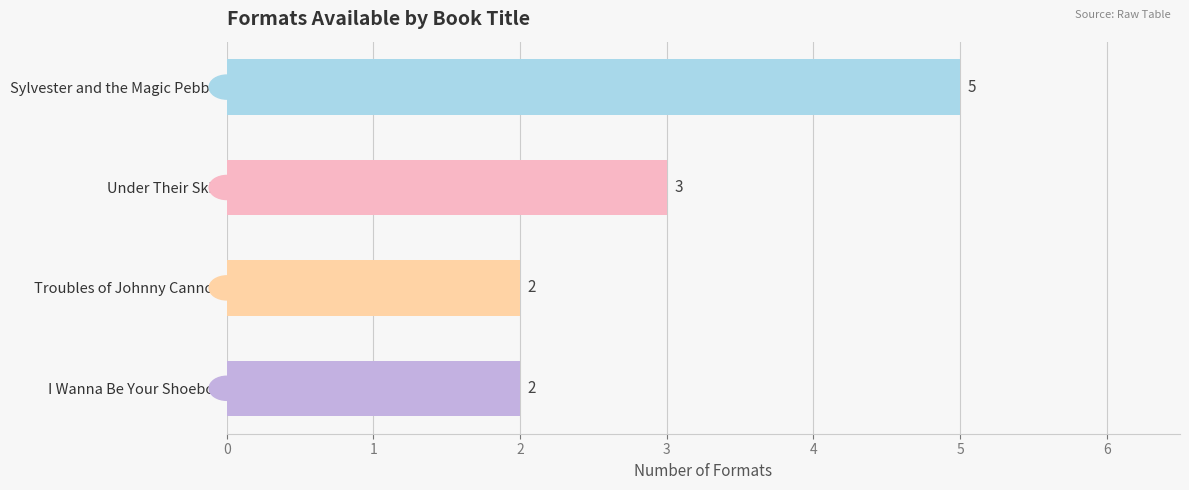

What is the average value?

3